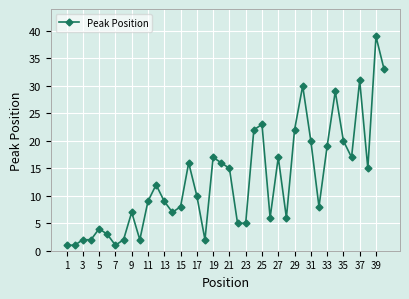

What is the difference between the second highest and second lowest values?

32